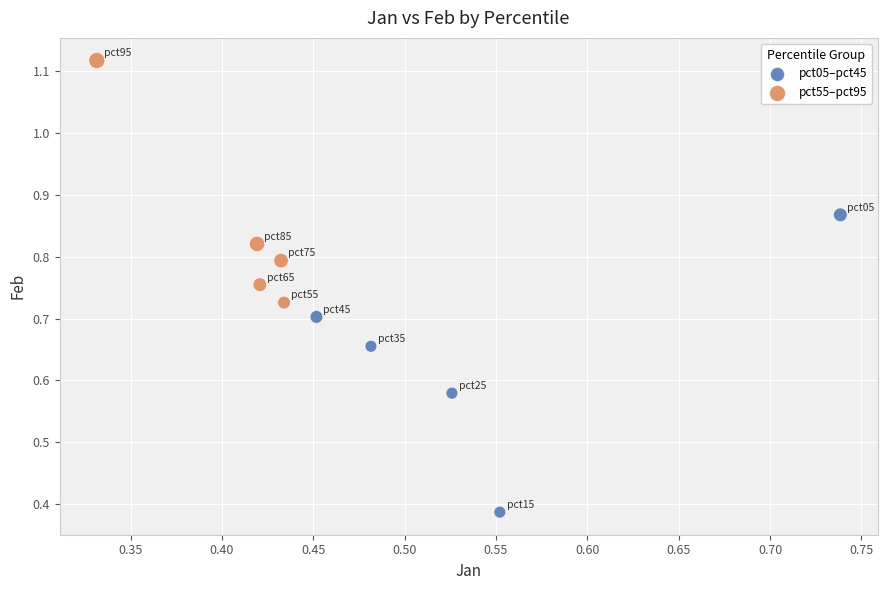

What are all the series names shown in the legend?

pct05–pct45, pct55–pct95